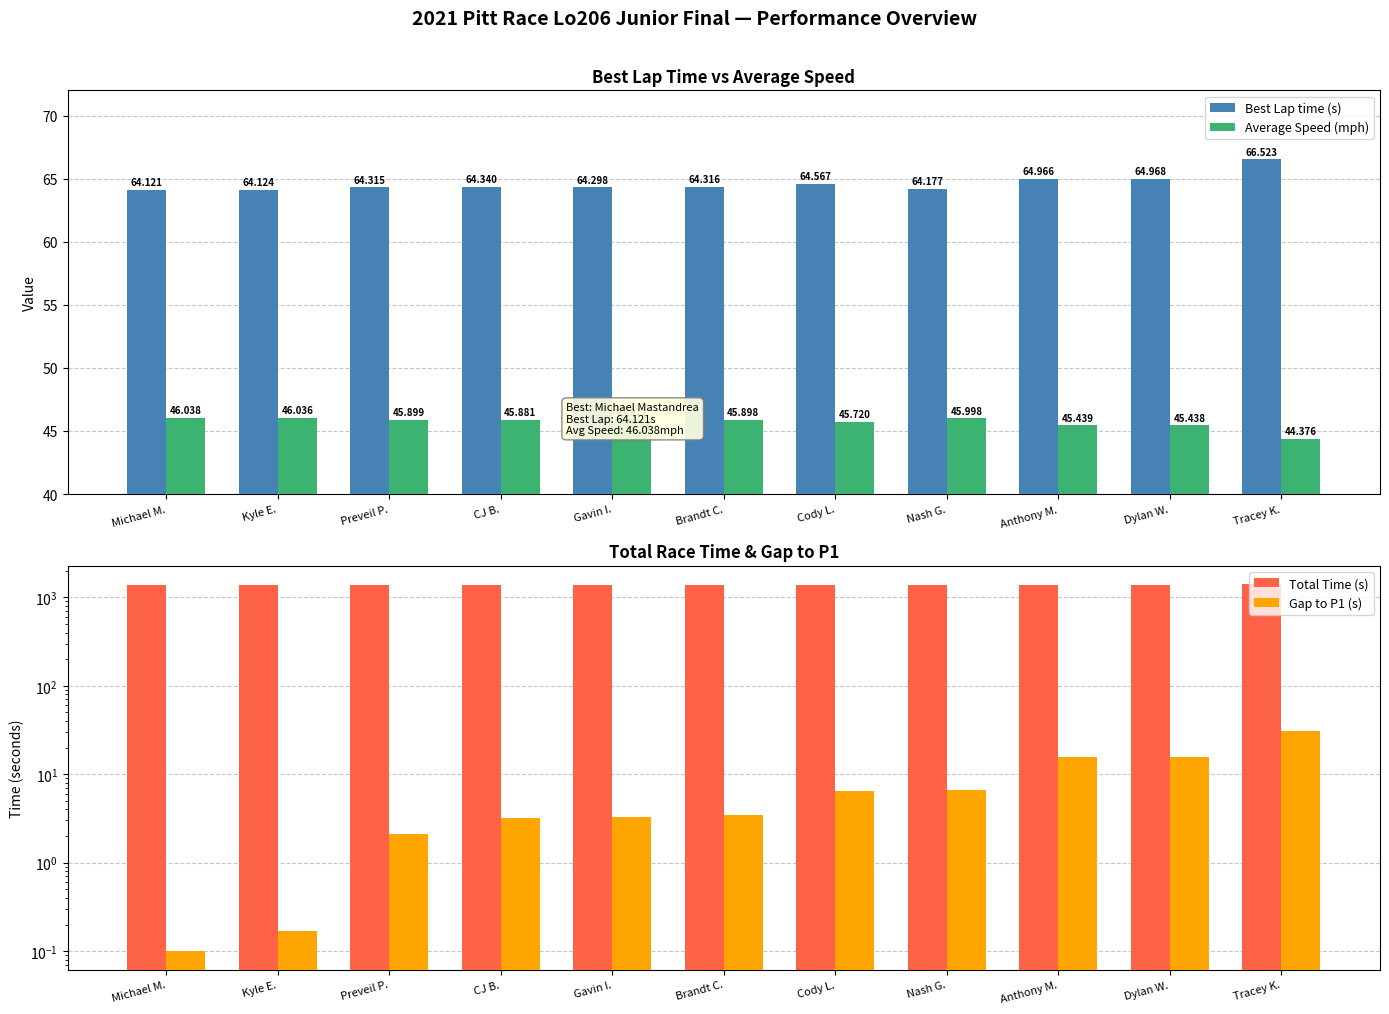

The Total Time (s) series shows 1392.2 at Dylan W.. True or false?

True